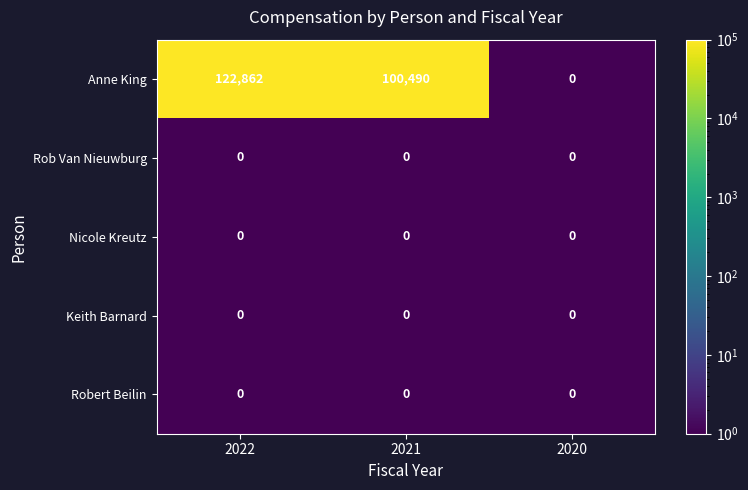

Reading left to right, extract all data points from this chart.

Anne King: 2022=122862	2021=100490	2020=0
Rob Van Nieuwburg: 2022=0	2021=0	2020=0
Nicole Kreutz: 2022=0	2021=0	2020=0
Keith Barnard: 2022=0	2021=0	2020=0
Robert Beilin: 2022=0	2021=0	2020=0